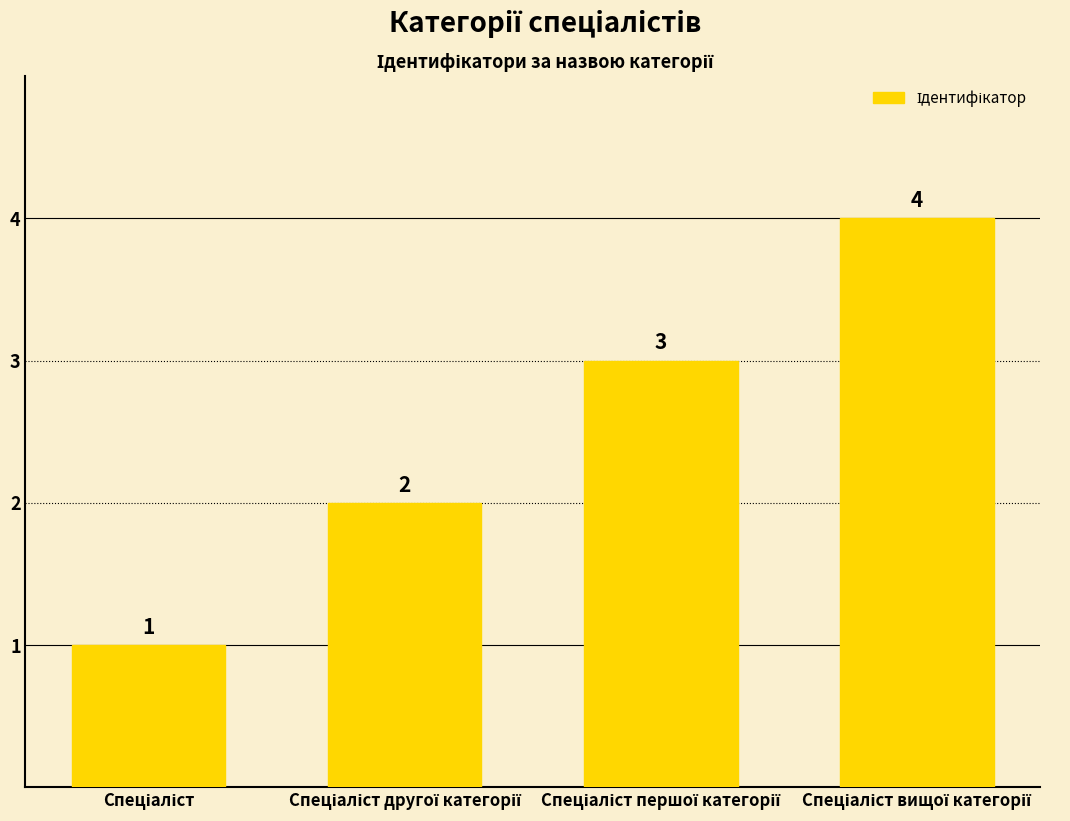

What is the value of the 3rd bar from the left?

3